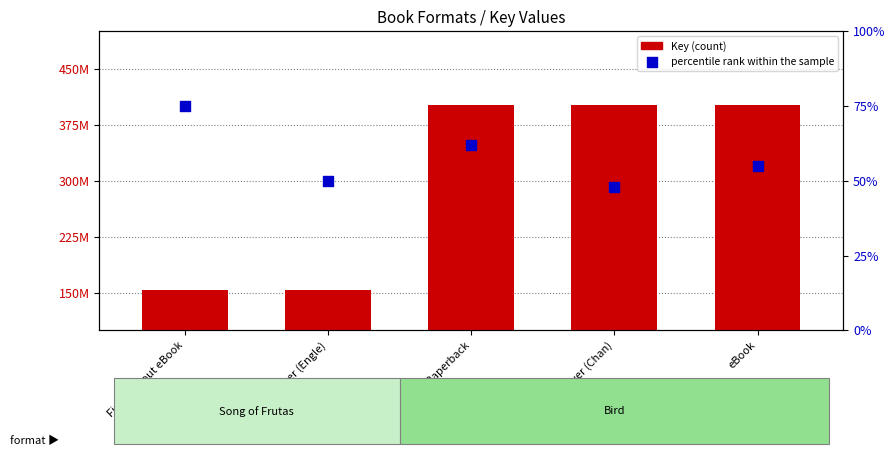

What is the total value across all series at Hardcover (Engle)?

153990780